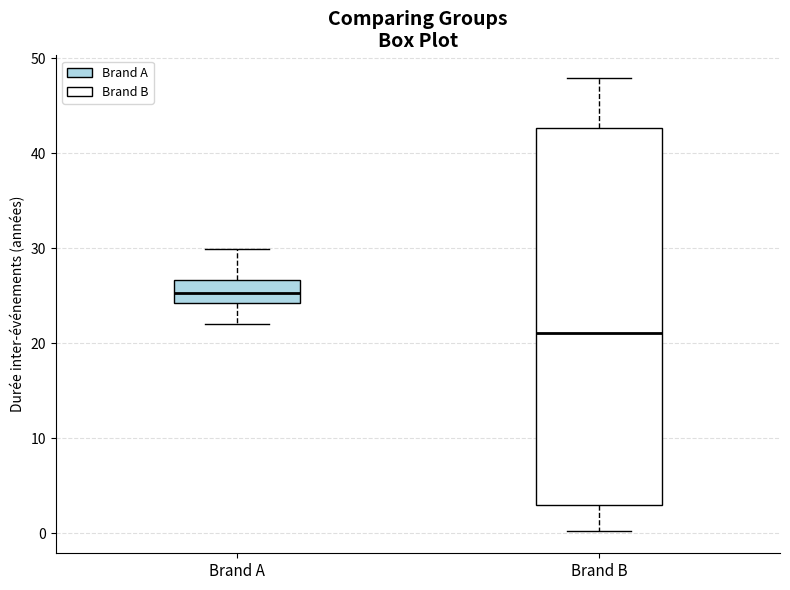

Where does the upper whisker of the box for Brand B end on the y-axis? The values are not printed on the chart, so give them approximately, as read against the axis.

48